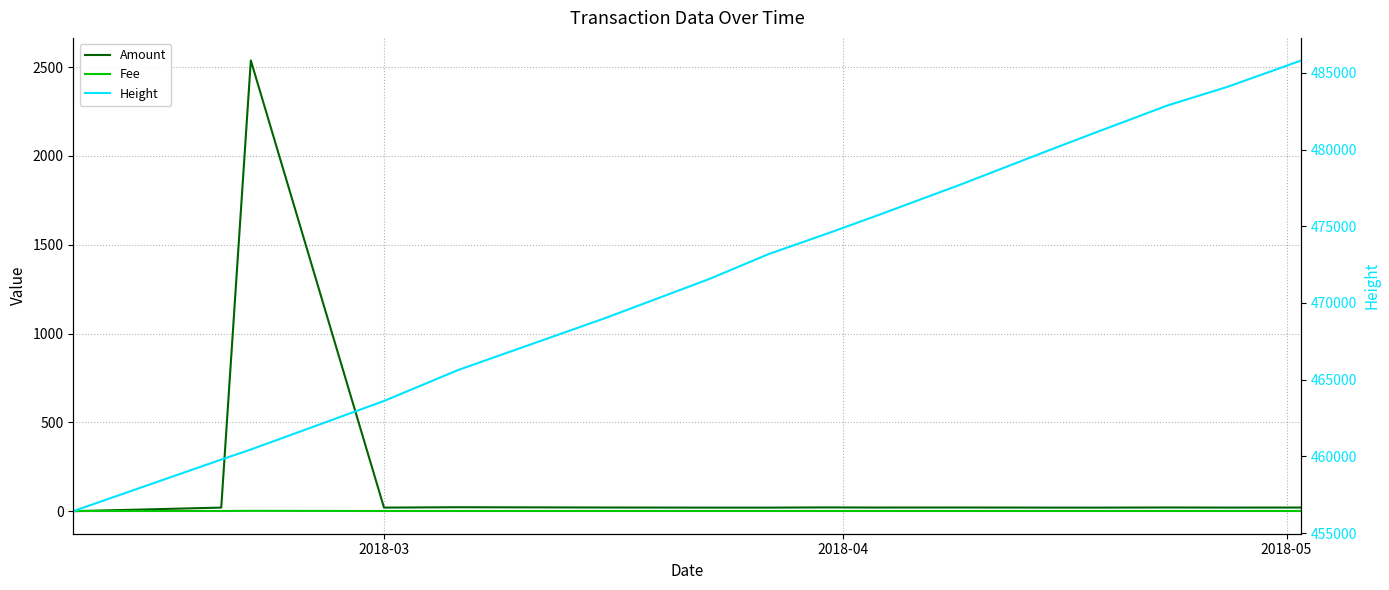

Does the chart display data point markers on the line(s)?

No